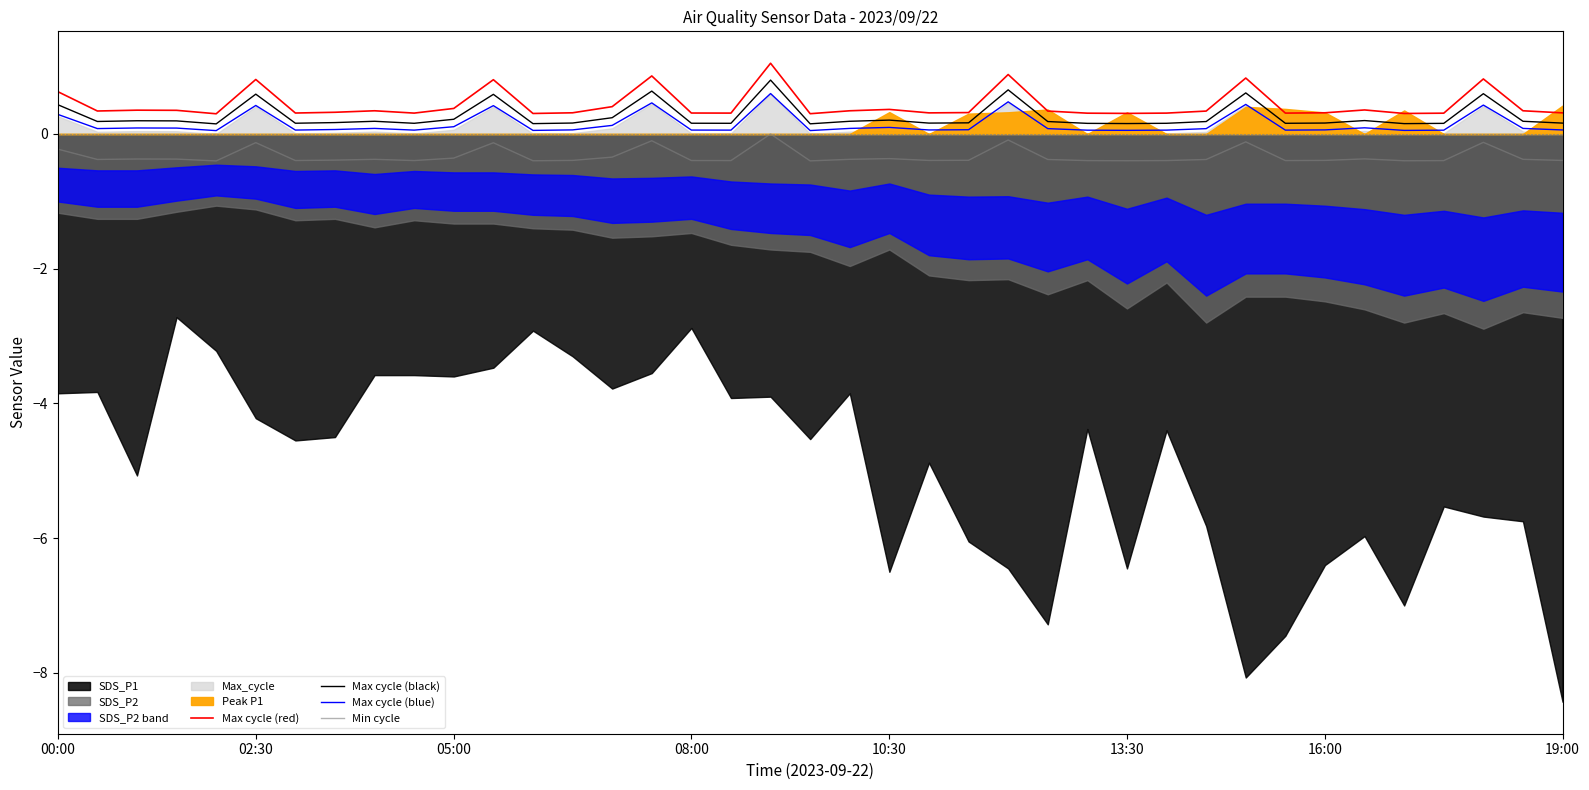

What is the difference between the second highest and second lowest values in the Min cycle series?

0.3